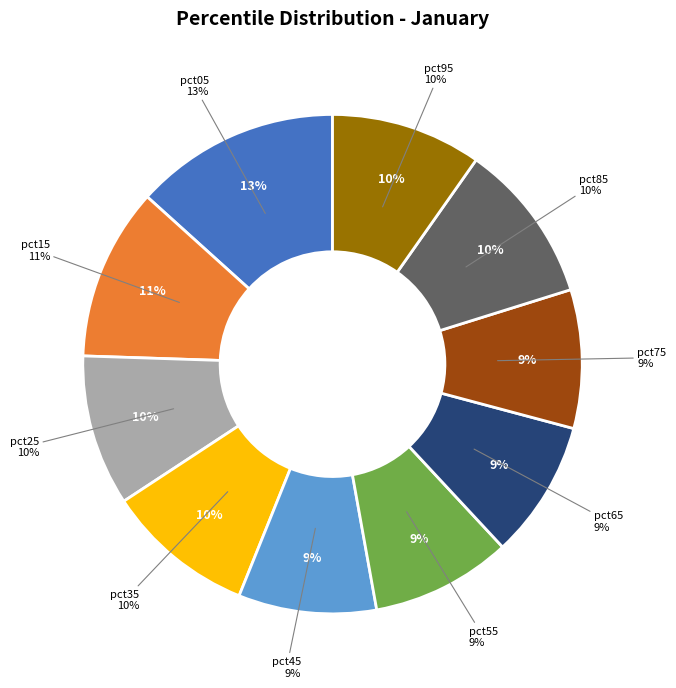

Is it true that pct05 is 21% of the pie?

False